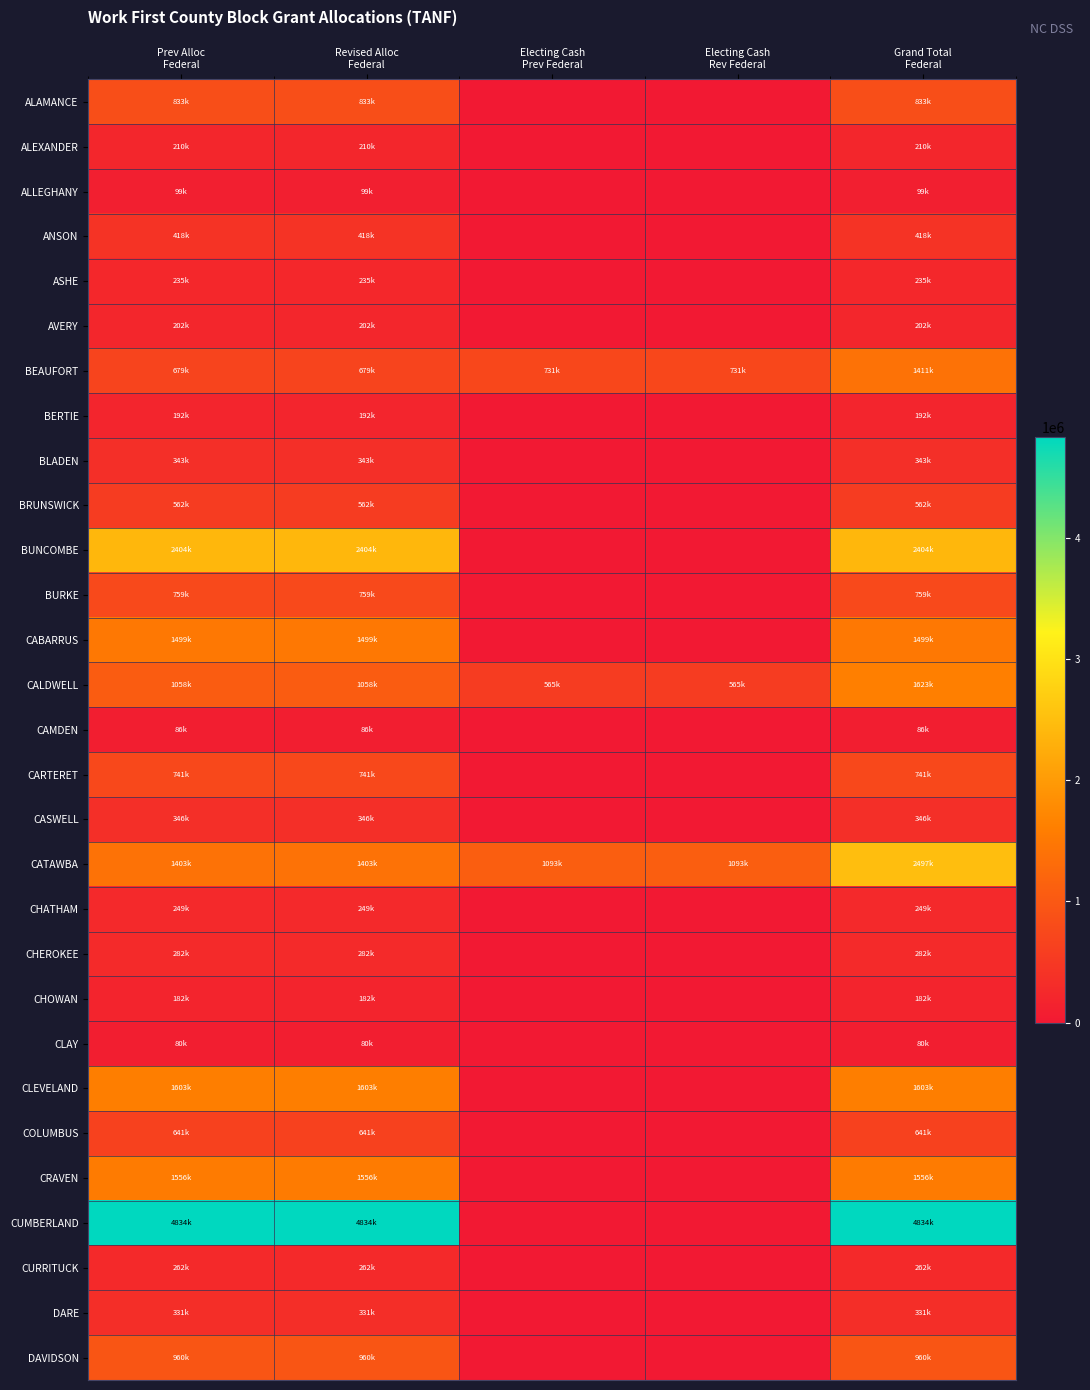

Reading left to right, what are all the values shown in this chart?

ALAMANCE: Prev Alloc
Federal=833472	Revised Alloc
Federal=833472	Electing Cash
Prev Federal=0	Electing Cash
Rev Federal=0	Grand Total
Federal=833472
ALEXANDER: Prev Alloc
Federal=210683	Revised Alloc
Federal=210683	Electing Cash
Prev Federal=0	Electing Cash
Rev Federal=0	Grand Total
Federal=210683
ALLEGHANY: Prev Alloc
Federal=99397	Revised Alloc
Federal=99397	Electing Cash
Prev Federal=0	Electing Cash
Rev Federal=0	Grand Total
Federal=99397
ANSON: Prev Alloc
Federal=418769	Revised Alloc
Federal=418769	Electing Cash
Prev Federal=0	Electing Cash
Rev Federal=0	Grand Total
Federal=418769
ASHE: Prev Alloc
Federal=235503	Revised Alloc
Federal=235503	Electing Cash
Prev Federal=0	Electing Cash
Rev Federal=0	Grand Total
Federal=235503
AVERY: Prev Alloc
Federal=202443	Revised Alloc
Federal=202443	Electing Cash
Prev Federal=0	Electing Cash
Rev Federal=0	Grand Total
Federal=202443
BEAUFORT: Prev Alloc
Federal=679653	Revised Alloc
Federal=679653	Electing Cash
Prev Federal=731533	Electing Cash
Rev Federal=731533	Grand Total
Federal=1411186
BERTIE: Prev Alloc
Federal=192031	Revised Alloc
Federal=192031	Electing Cash
Prev Federal=0	Electing Cash
Rev Federal=0	Grand Total
Federal=192031
BLADEN: Prev Alloc
Federal=343239	Revised Alloc
Federal=343239	Electing Cash
Prev Federal=0	Electing Cash
Rev Federal=0	Grand Total
Federal=343239
BRUNSWICK: Prev Alloc
Federal=562411	Revised Alloc
Federal=562411	Electing Cash
Prev Federal=0	Electing Cash
Rev Federal=0	Grand Total
Federal=562411
BUNCOMBE: Prev Alloc
Federal=2404228	Revised Alloc
Federal=2404228	Electing Cash
Prev Federal=0	Electing Cash
Rev Federal=0	Grand Total
Federal=2404228
BURKE: Prev Alloc
Federal=759938	Revised Alloc
Federal=759938	Electing Cash
Prev Federal=0	Electing Cash
Rev Federal=0	Grand Total
Federal=759938
CABARRUS: Prev Alloc
Federal=1499394	Revised Alloc
Federal=1499394	Electing Cash
Prev Federal=0	Electing Cash
Rev Federal=0	Grand Total
Federal=1499394
CALDWELL: Prev Alloc
Federal=1058356	Revised Alloc
Federal=1058356	Electing Cash
Prev Federal=565191	Electing Cash
Rev Federal=565191	Grand Total
Federal=1623547
CAMDEN: Prev Alloc
Federal=86480	Revised Alloc
Federal=86480	Electing Cash
Prev Federal=0	Electing Cash
Rev Federal=0	Grand Total
Federal=86480
CARTERET: Prev Alloc
Federal=741533	Revised Alloc
Federal=741533	Electing Cash
Prev Federal=0	Electing Cash
Rev Federal=0	Grand Total
Federal=741533
CASWELL: Prev Alloc
Federal=346129	Revised Alloc
Federal=346129	Electing Cash
Prev Federal=0	Electing Cash
Rev Federal=0	Grand Total
Federal=346129
CATAWBA: Prev Alloc
Federal=1403845	Revised Alloc
Federal=1403845	Electing Cash
Prev Federal=1093740	Electing Cash
Rev Federal=1093740	Grand Total
Federal=2497585
CHATHAM: Prev Alloc
Federal=249419	Revised Alloc
Federal=249419	Electing Cash
Prev Federal=0	Electing Cash
Rev Federal=0	Grand Total
Federal=249419
CHEROKEE: Prev Alloc
Federal=282895	Revised Alloc
Federal=282895	Electing Cash
Prev Federal=0	Electing Cash
Rev Federal=0	Grand Total
Federal=282895
CHOWAN: Prev Alloc
Federal=182805	Revised Alloc
Federal=182805	Electing Cash
Prev Federal=0	Electing Cash
Rev Federal=0	Grand Total
Federal=182805
CLAY: Prev Alloc
Federal=80568	Revised Alloc
Federal=80568	Electing Cash
Prev Federal=0	Electing Cash
Rev Federal=0	Grand Total
Federal=80568
CLEVELAND: Prev Alloc
Federal=1603795	Revised Alloc
Federal=1603795	Electing Cash
Prev Federal=0	Electing Cash
Rev Federal=0	Grand Total
Federal=1603795
COLUMBUS: Prev Alloc
Federal=641381	Revised Alloc
Federal=641381	Electing Cash
Prev Federal=0	Electing Cash
Rev Federal=0	Grand Total
Federal=641381
CRAVEN: Prev Alloc
Federal=1556695	Revised Alloc
Federal=1556695	Electing Cash
Prev Federal=0	Electing Cash
Rev Federal=0	Grand Total
Federal=1556695
CUMBERLAND: Prev Alloc
Federal=4834854	Revised Alloc
Federal=4834854	Electing Cash
Prev Federal=0	Electing Cash
Rev Federal=0	Grand Total
Federal=4834854
CURRITUCK: Prev Alloc
Federal=262892	Revised Alloc
Federal=262892	Electing Cash
Prev Federal=0	Electing Cash
Rev Federal=0	Grand Total
Federal=262892
DARE: Prev Alloc
Federal=331579	Revised Alloc
Federal=331579	Electing Cash
Prev Federal=0	Electing Cash
Rev Federal=0	Grand Total
Federal=331579
DAVIDSON: Prev Alloc
Federal=960098	Revised Alloc
Federal=960098	Electing Cash
Prev Federal=0	Electing Cash
Rev Federal=0	Grand Total
Federal=960098